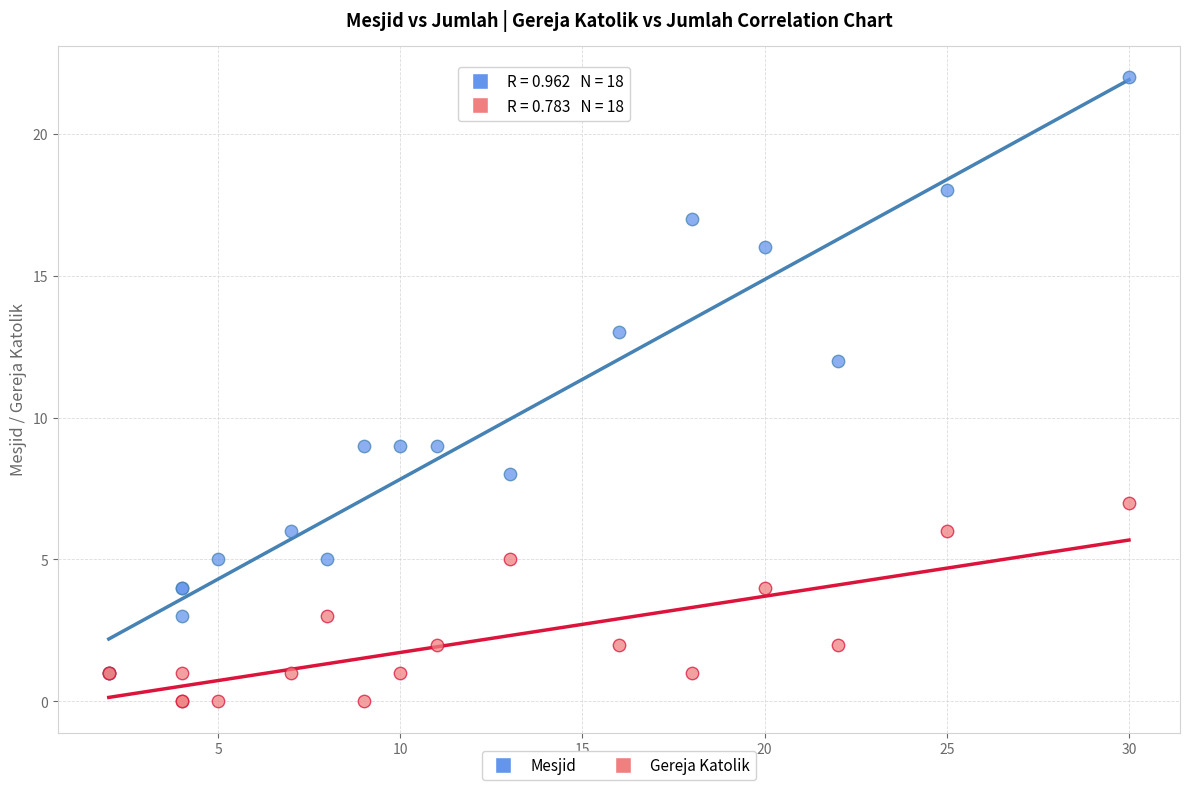

What are all the series names shown in the legend?

Mesjid, Gereja Katolik